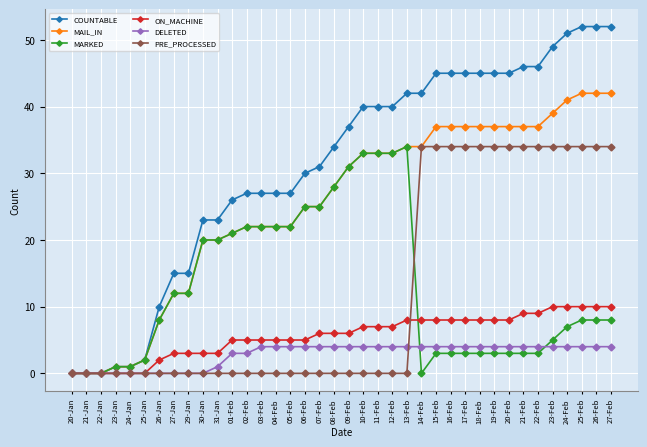

What is the highest value of the MARKED series?

34